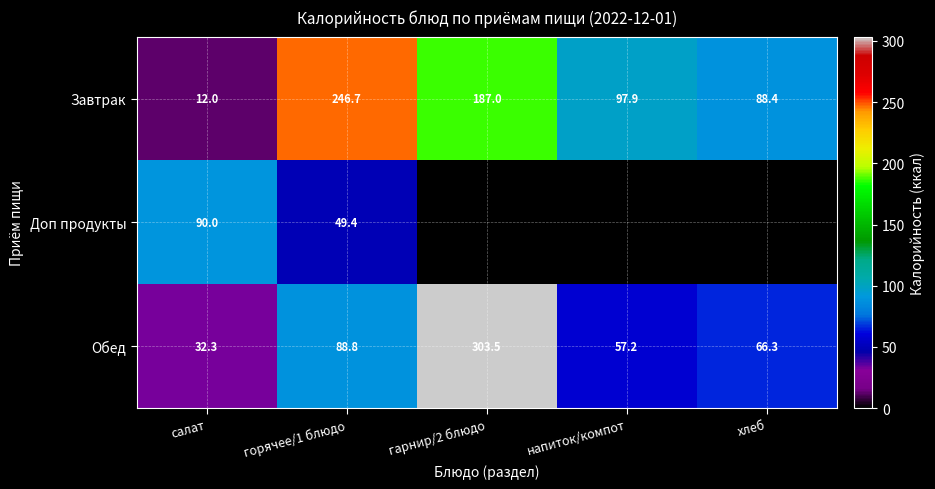

At which label does Завтрак reach its minimum?

салат